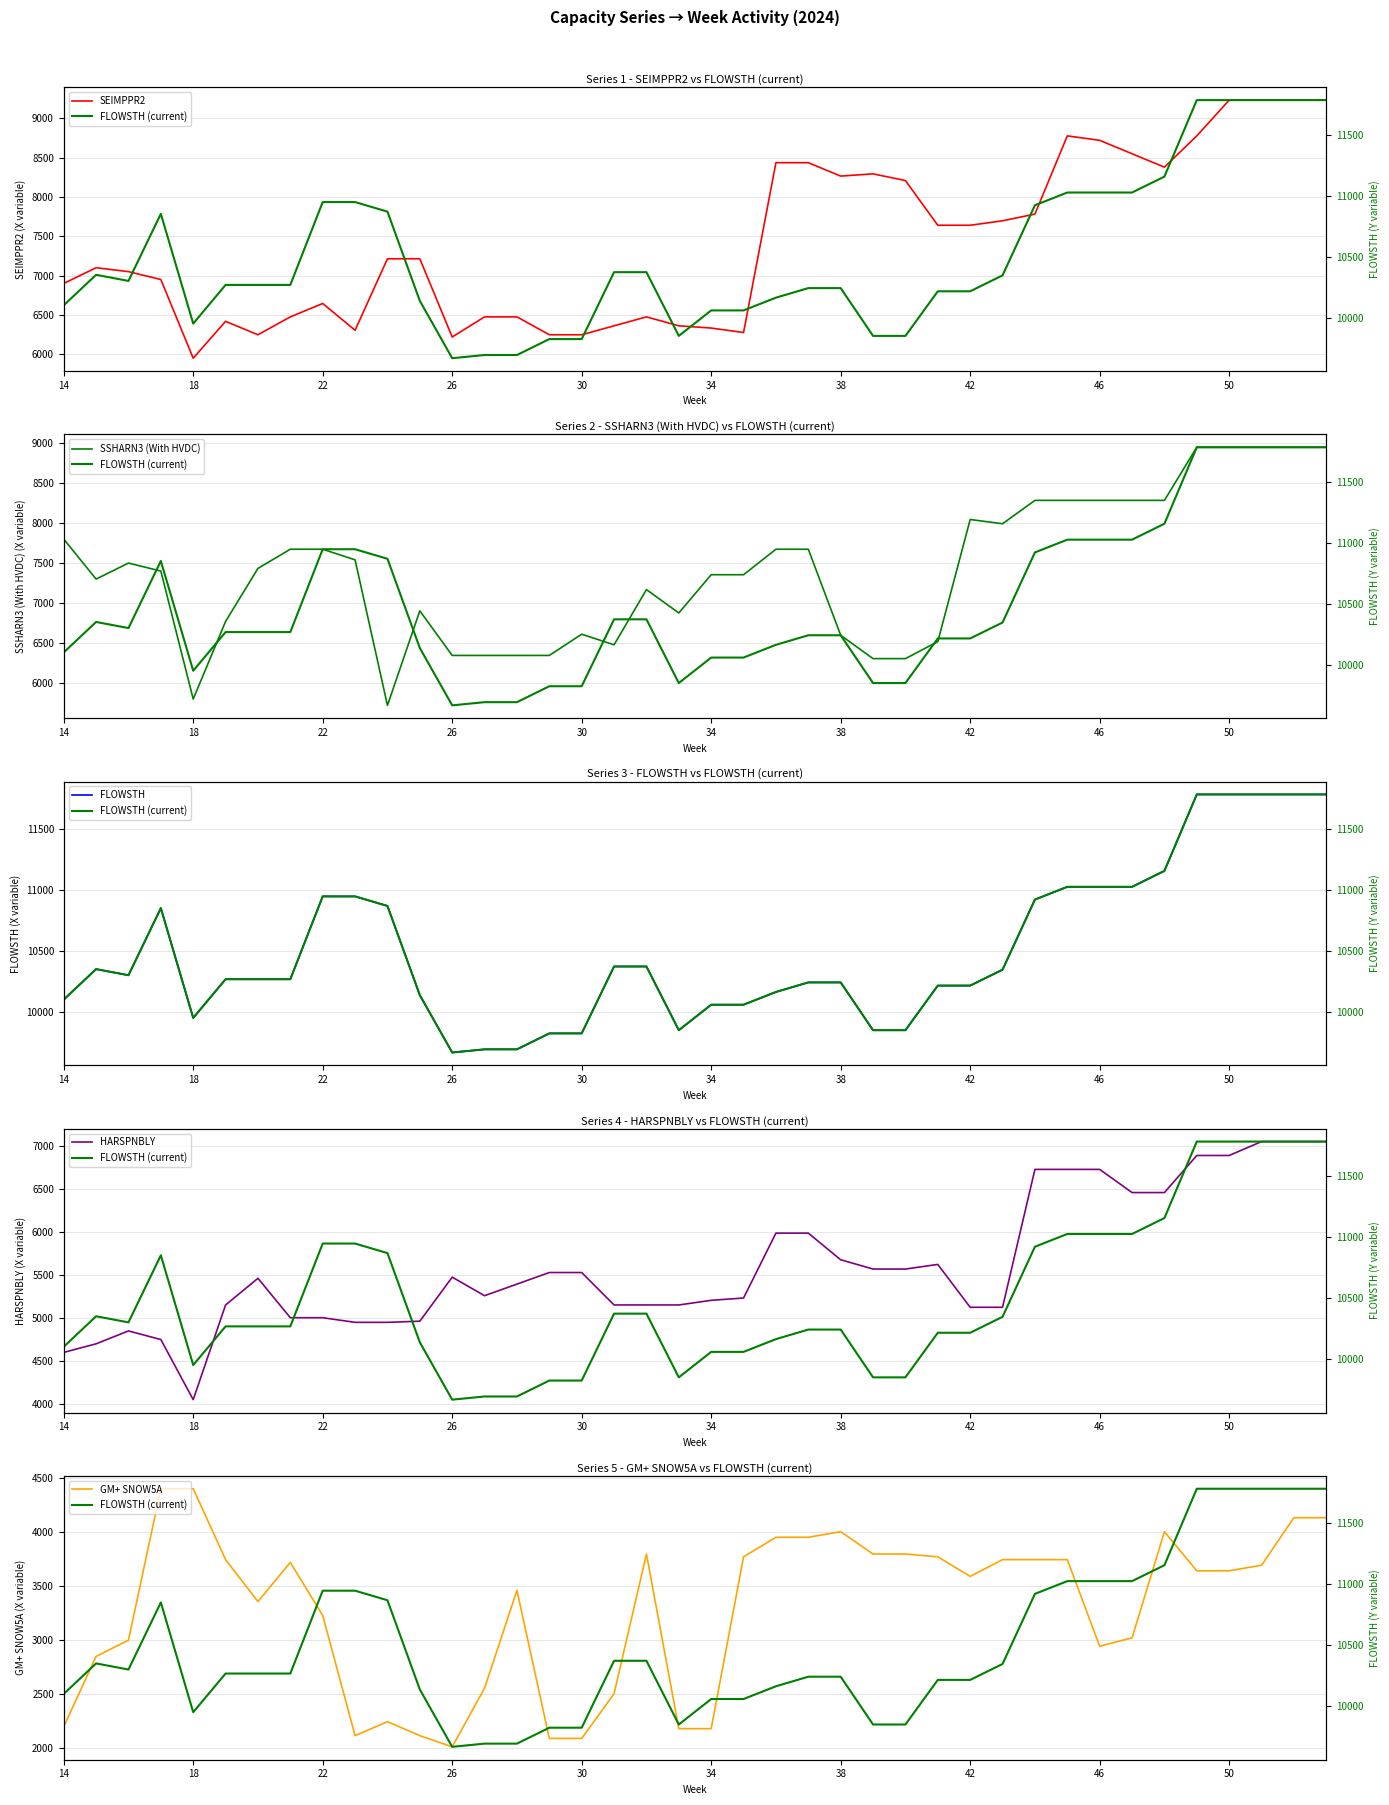

What is the value of the SEIMPPR2 point at the 22nd from the left?

6276.4